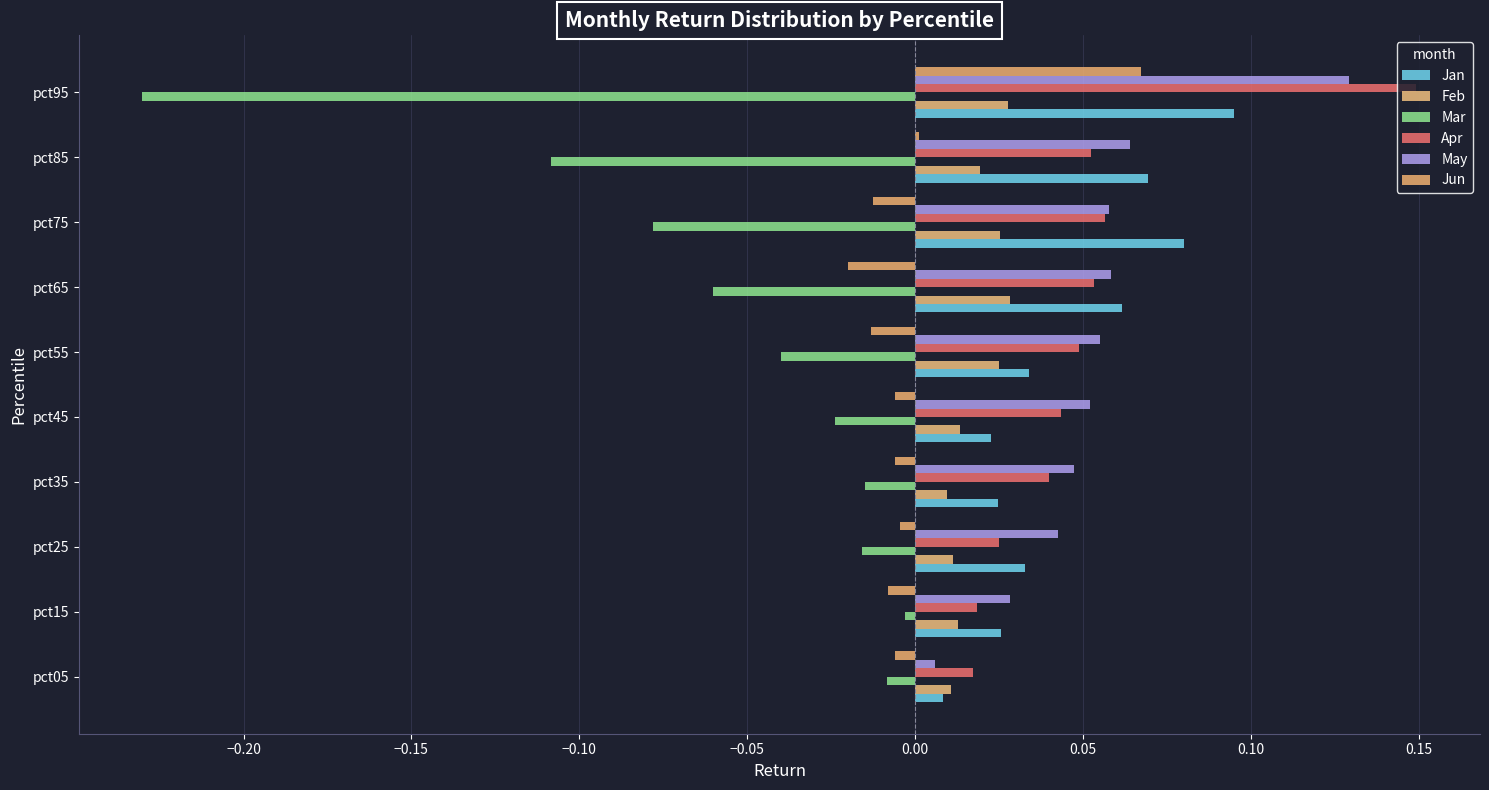

Which series has the largest total across all categories?

May